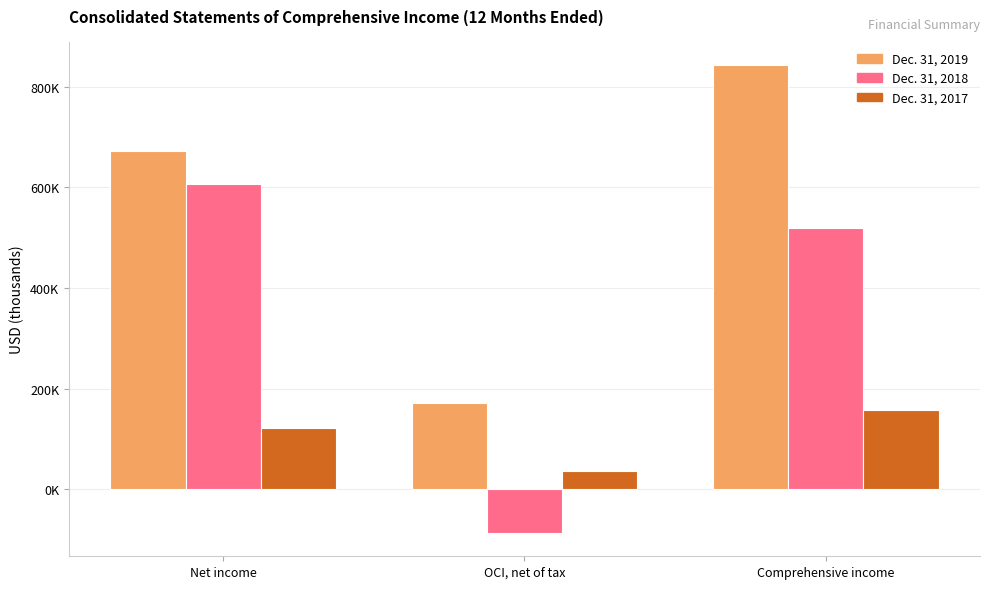

Which series has the widest spread of values?

Dec. 31, 2018